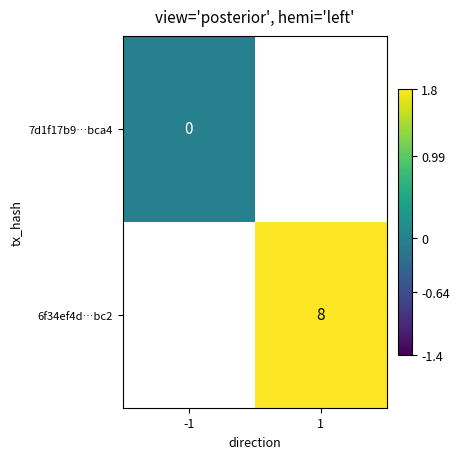

Is it true that 6f34ef4d…bc2 equals 8 at 1?

True